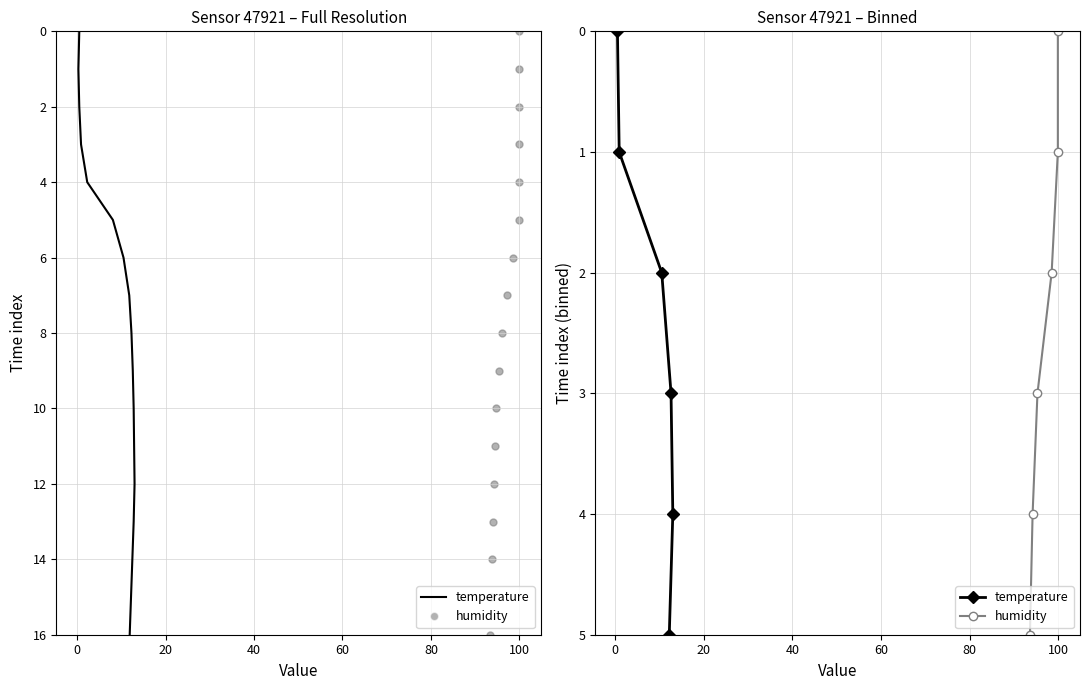

Which series reaches the maximum Y coordinate?

temperature